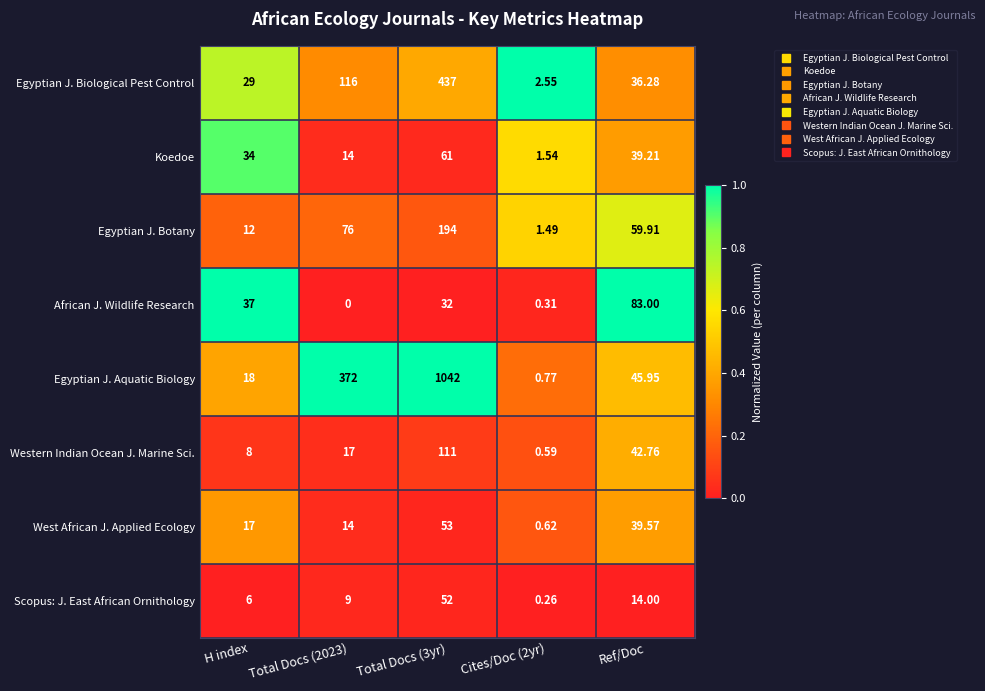

At Cites/Doc (2yr), list the series in order from smallest to largest.

Scopus: J. East African Ornithology, African J. Wildlife Research, Western Indian Ocean J. Marine Sci., West African J. Applied Ecology, Egyptian J. Aquatic Biology, Egyptian J. Botany, Koedoe, Egyptian J. Biological Pest Control